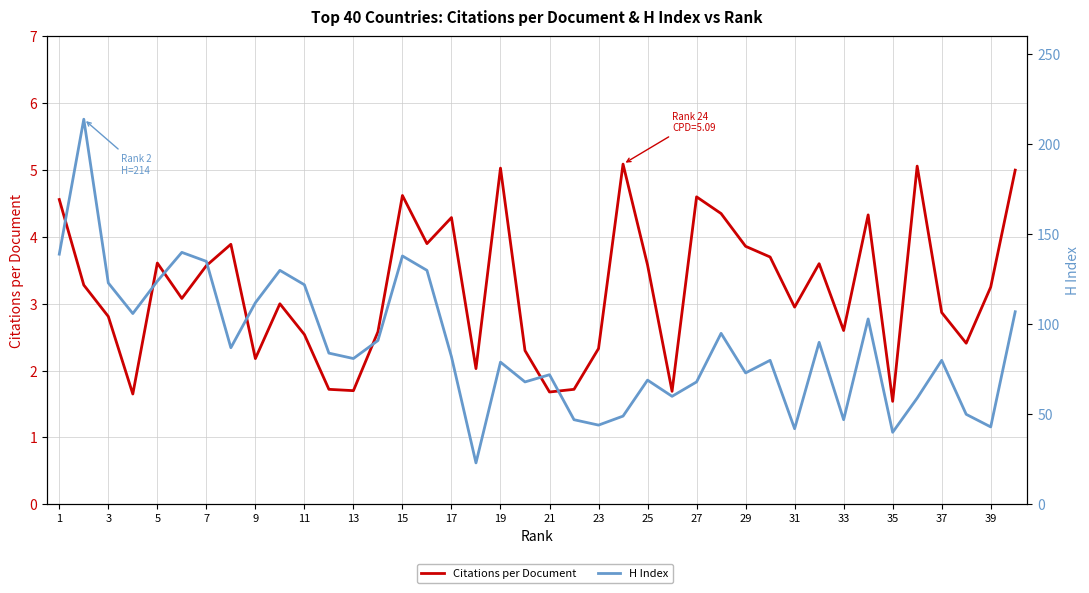

What is the value of the Citations per Document point at the 6th from the left?

3.1